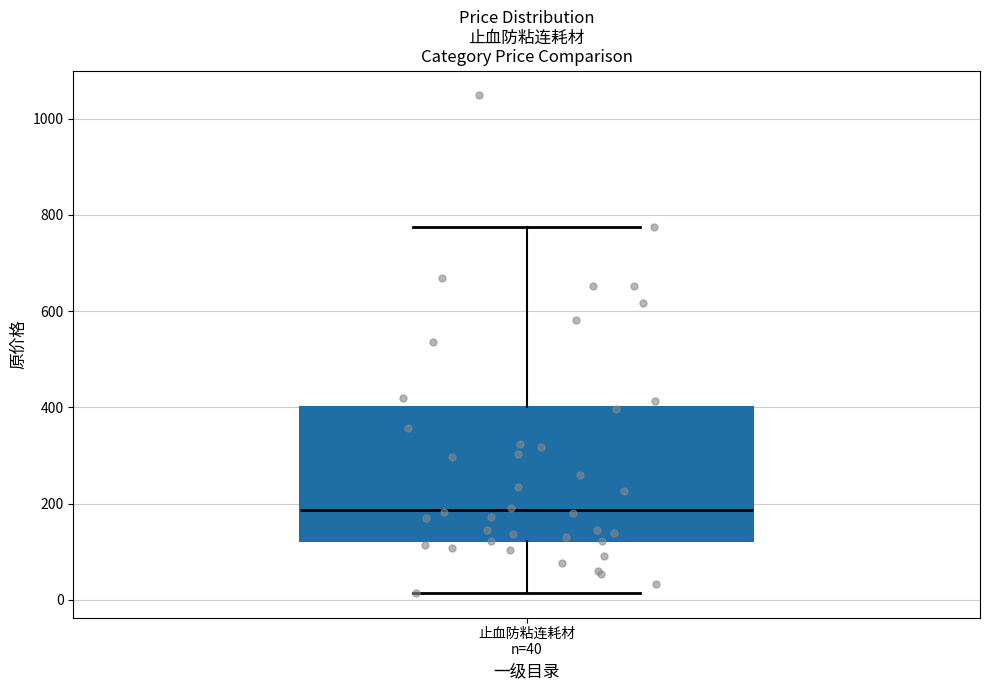

Read this box plot against the y-axis: the position of the median line, the range covered by the box, and the ends of both whiskers. The values are not printed on the chart, so give them approximately, as read against the axis.

median 180, box 120 to 400, whiskers 20 to 780